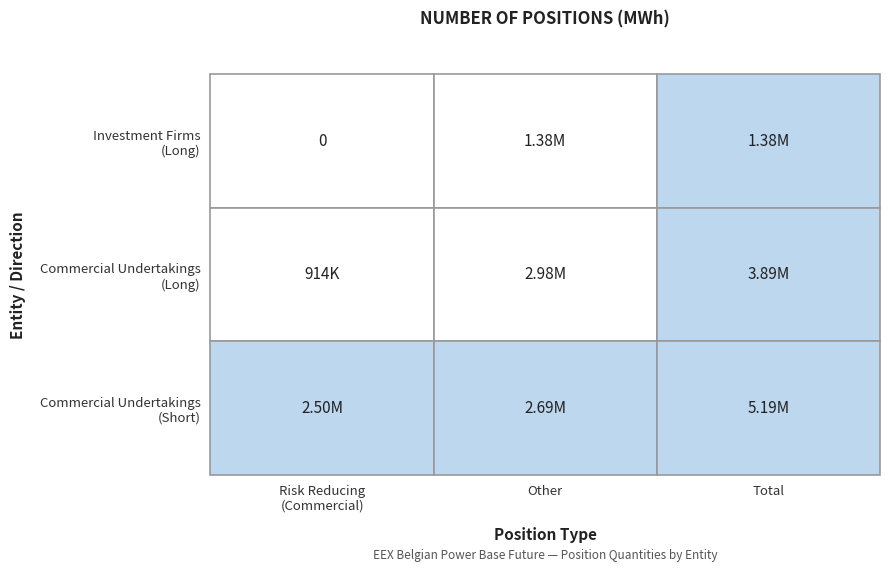

Reading left to right, transcribe all the data shown in this chart.

Risk reducing directly related to commercial: 0	913745	2500910
Other: 1377740	2975221	2690624
Total: 1377740	3888966	5191534